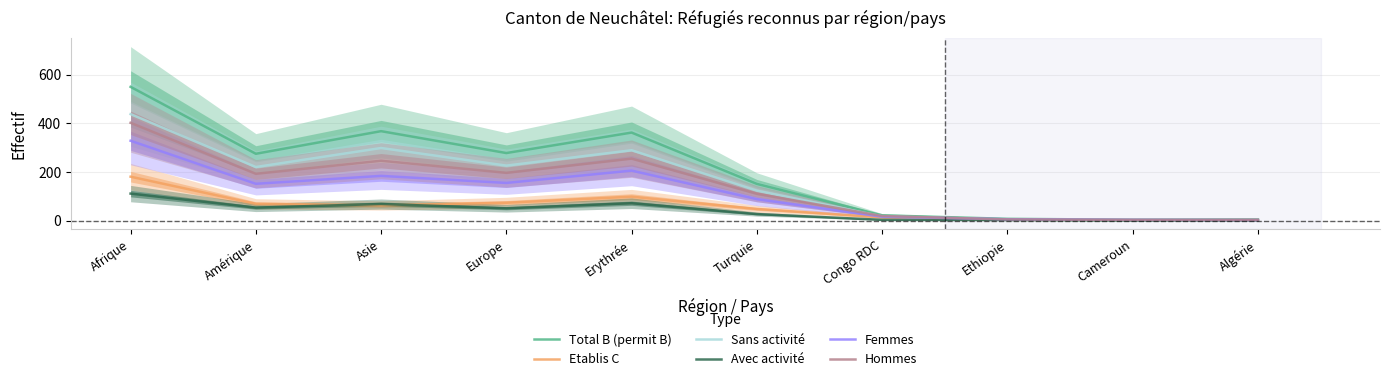

True or false: Total B (permit B) and Sans activité intersect in this chart.

False